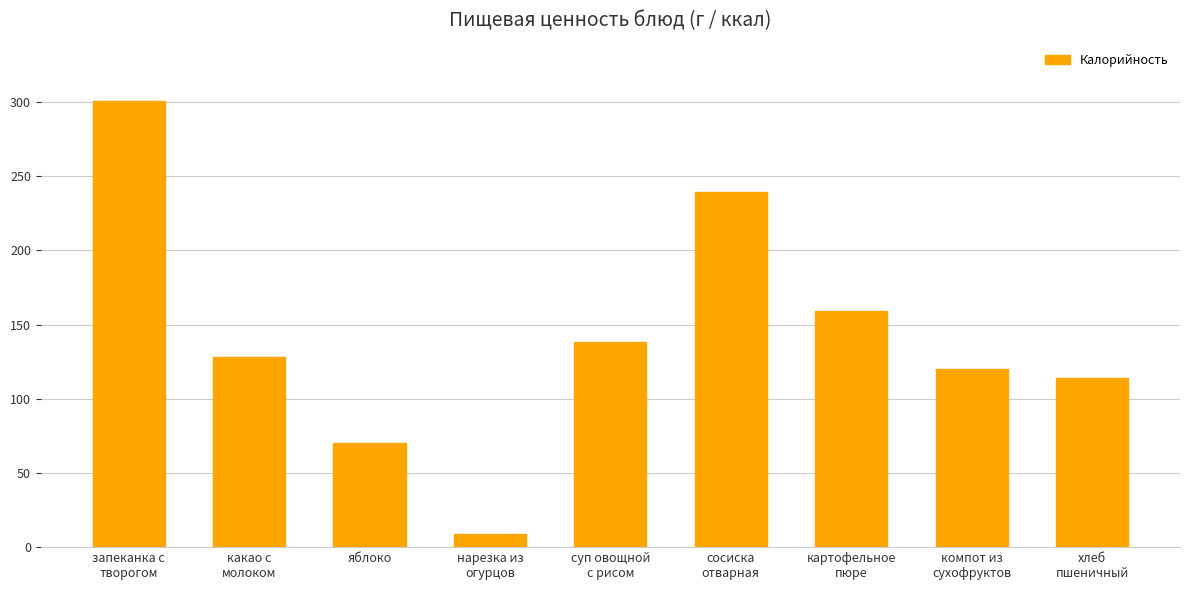

What is the label of the 7th bar from the left?

картофельное
пюре